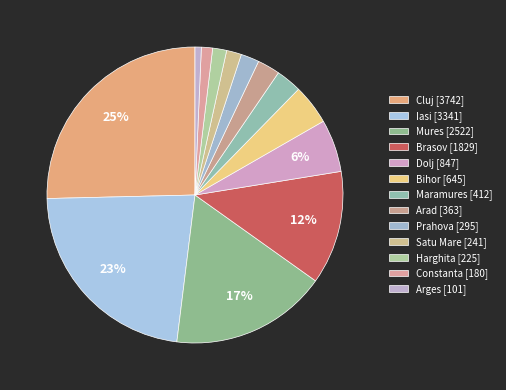

What is the ratio of the value at Maramures to the value at Dolj?

0.5